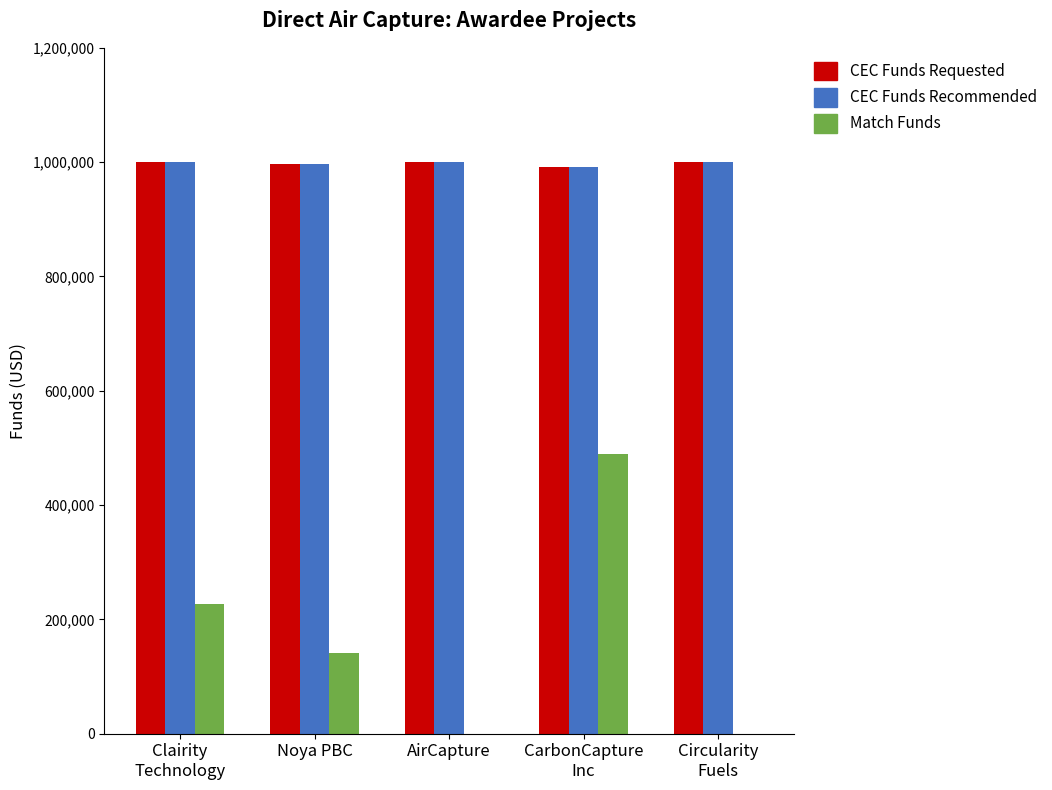

What is the sum of all Match Funds values?

857540